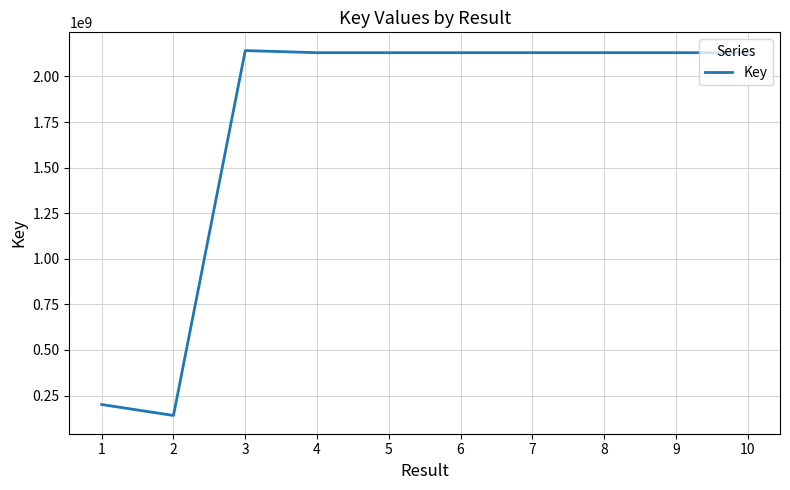

What is the maximum value shown in the chart?

2141966541